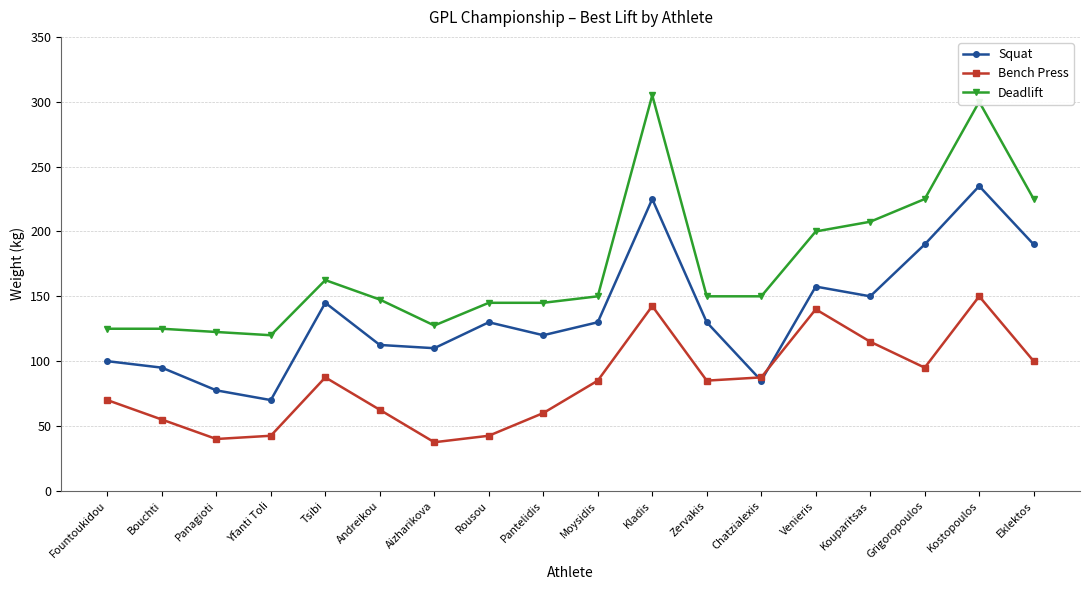

True or false: Squat and Deadlift intersect in this chart.

False